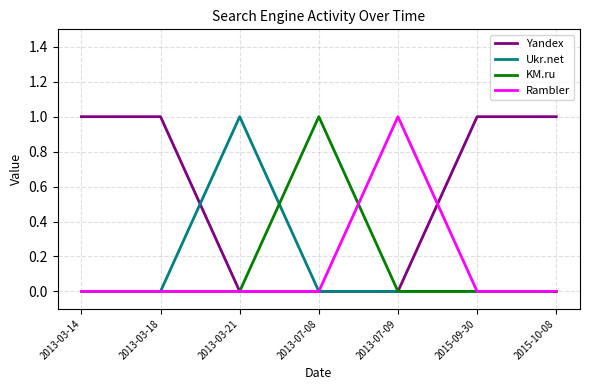

Reading right to left, what are all the values shown in this chart?

Yandex: 2015-10-08=1	2015-09-30=1	2013-07-09=0	2013-07-08=0	2013-03-21=0	2013-03-18=1	2013-03-14=1
Ukr.net: 2015-10-08=0	2015-09-30=0	2013-07-09=0	2013-07-08=0	2013-03-21=1	2013-03-18=0	2013-03-14=0
KM.ru: 2015-10-08=0	2015-09-30=0	2013-07-09=0	2013-07-08=1	2013-03-21=0	2013-03-18=0	2013-03-14=0
Rambler: 2015-10-08=0	2015-09-30=0	2013-07-09=1	2013-07-08=0	2013-03-21=0	2013-03-18=0	2013-03-14=0